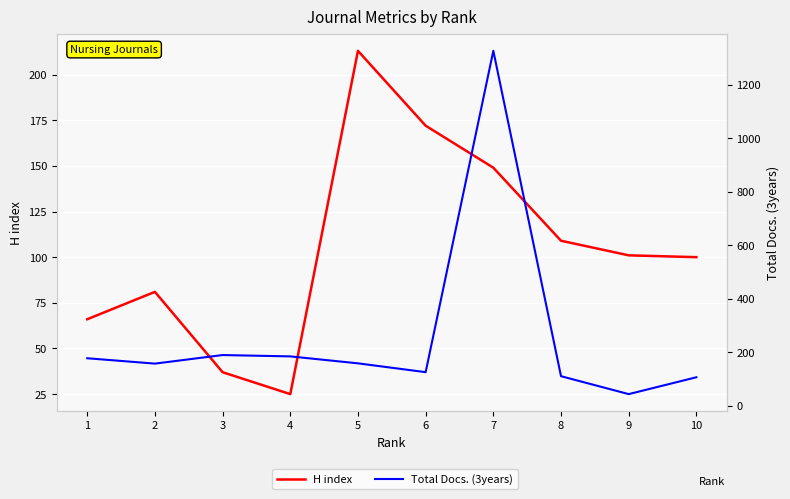

At which label is H index closest to 119?

8